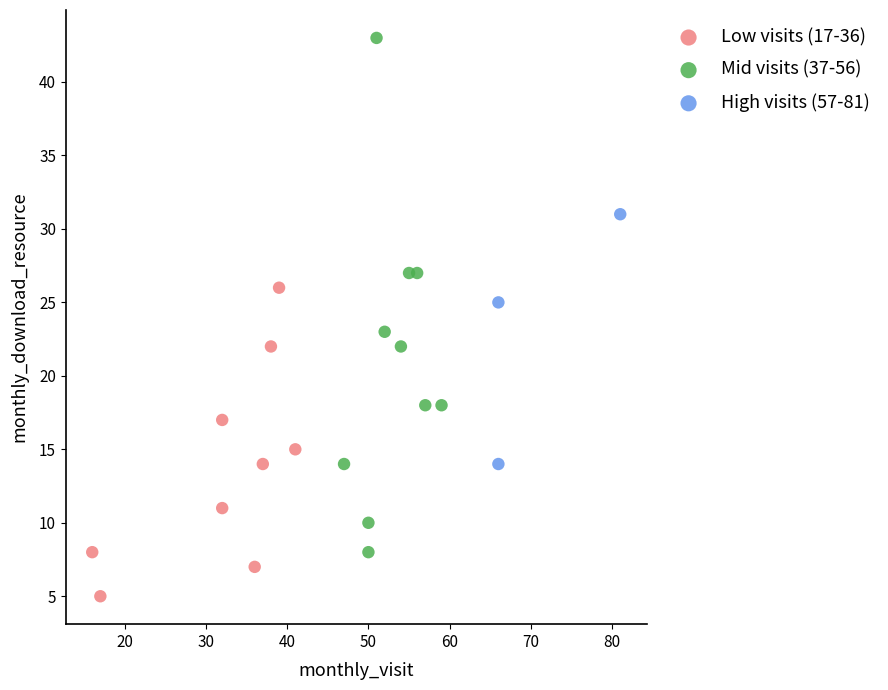

Which series contains the lowest Y value?

Low visits (17-36)